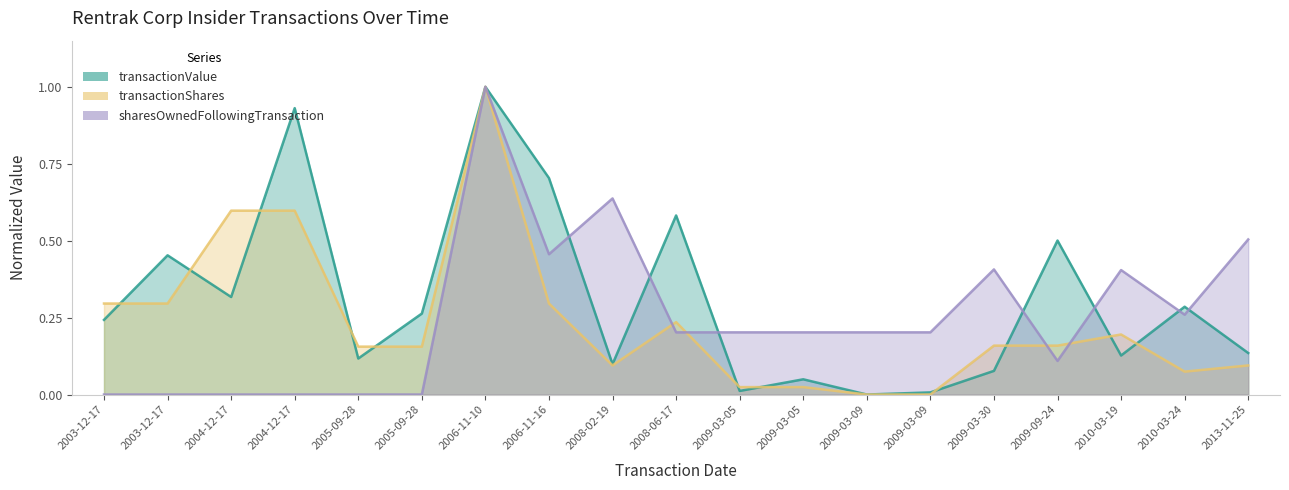

True or false: transactionValue has more than 1 interior local peaks.

True